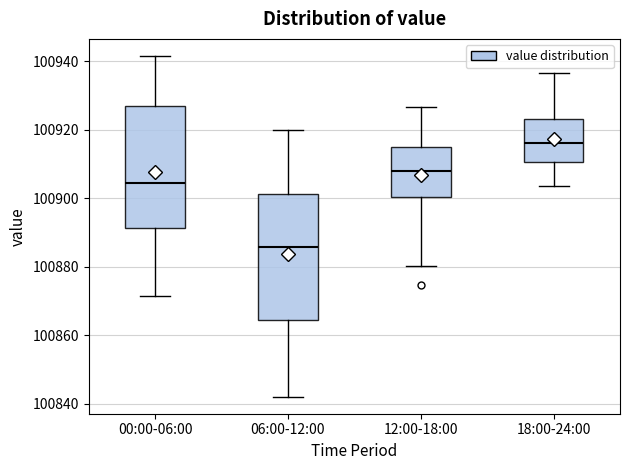

Where is the lower edge of the box for 18:00-24:00 on the y-axis? The values are not printed on the chart, so give them approximately, as read against the axis.

100910